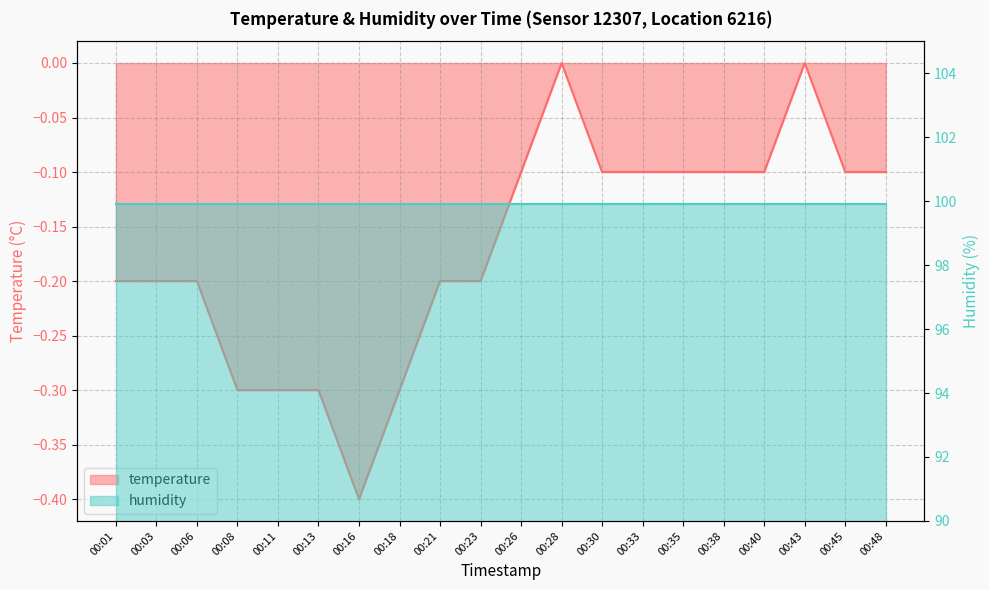

Where is the first local minimum?

00:16